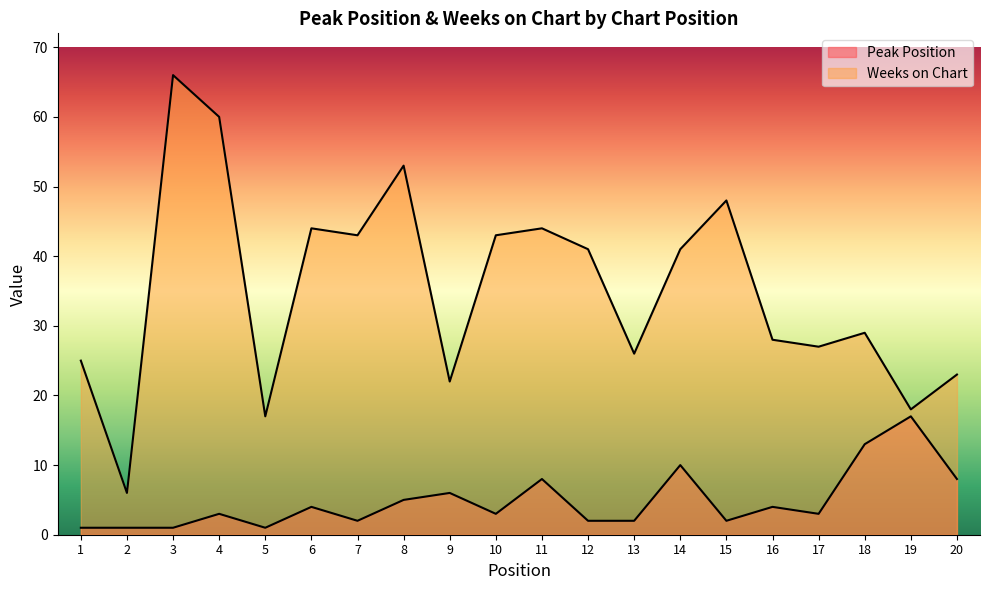

What is the value of the Weeks on Chart point at the 15th from the left?

48